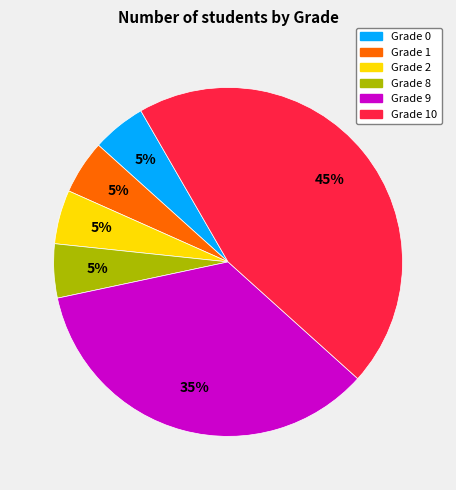

Is there a majority slice in this chart?

No